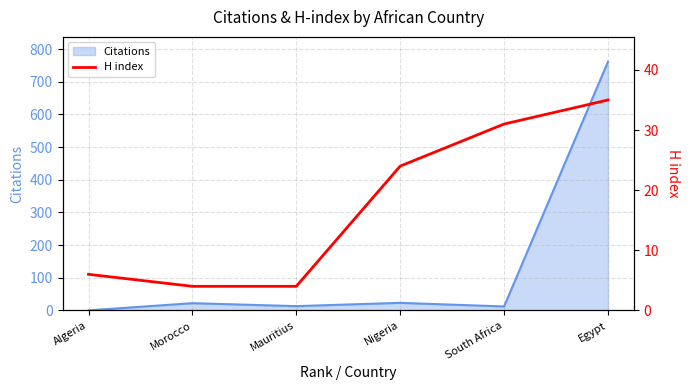

Is it true that Citations equals -489 at Algeria?

False